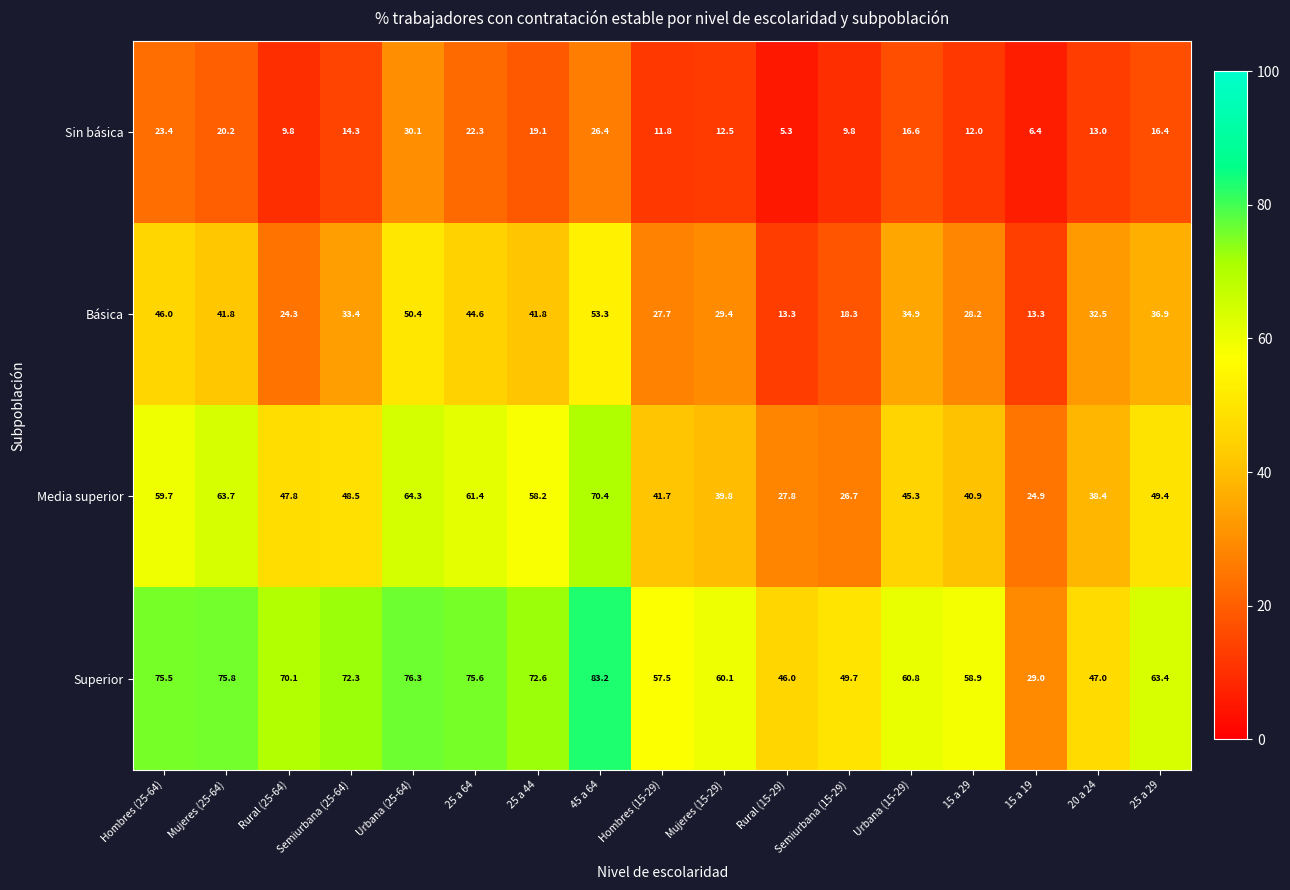

Which series changed the most between Mujeres (25-64) and Rural (15-29)?

Media superior